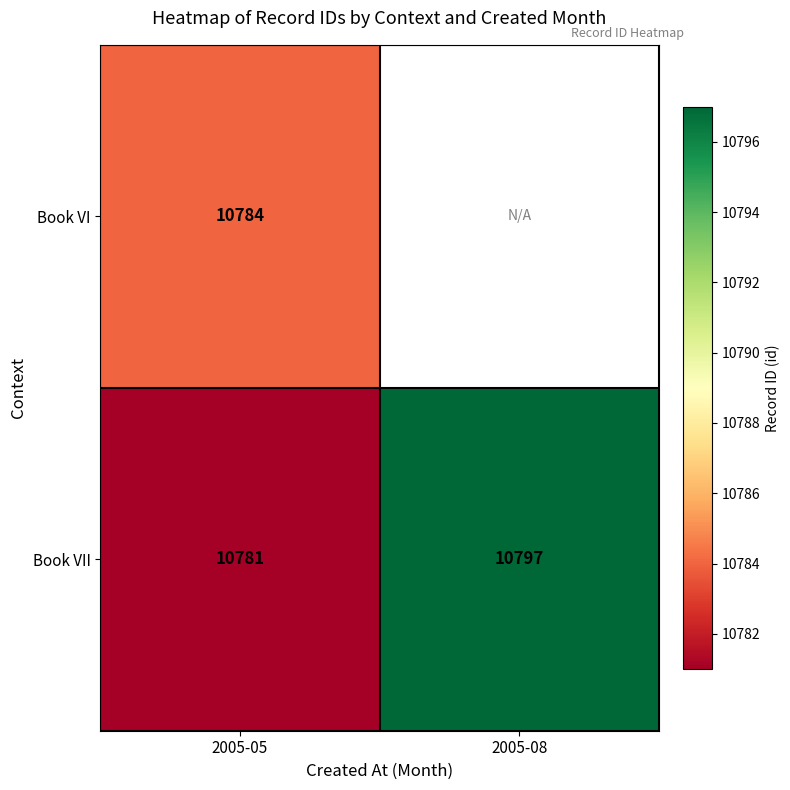

Where is Book VII nearest to the value 10789?

2005-05